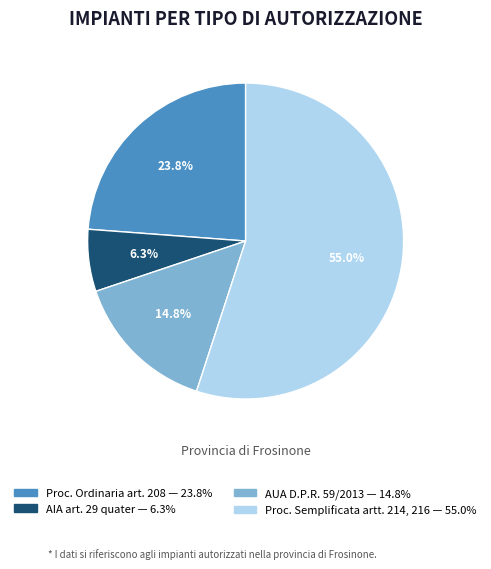

Does any single category account for the majority?

Yes